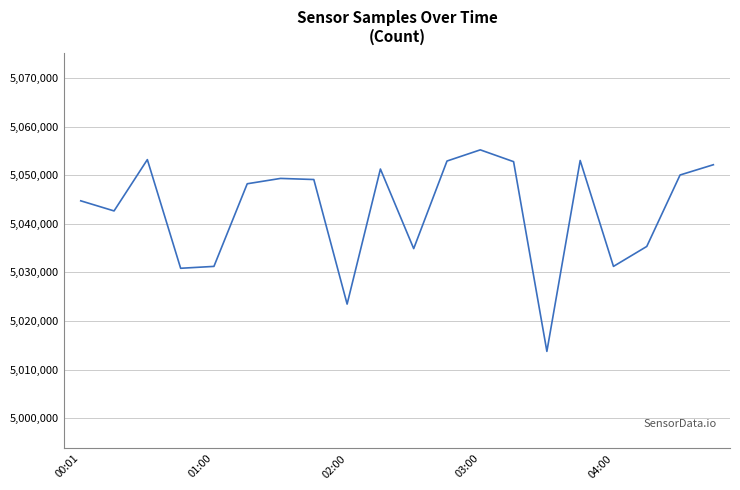

What is the greatest value displayed?

5055259